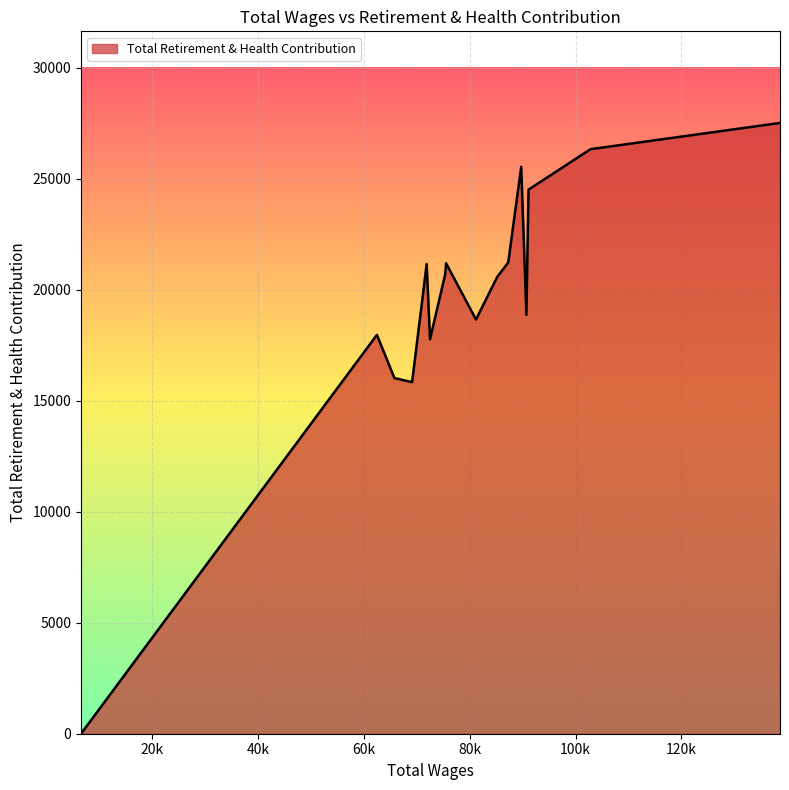

What is the maximum value shown in the chart?

27508